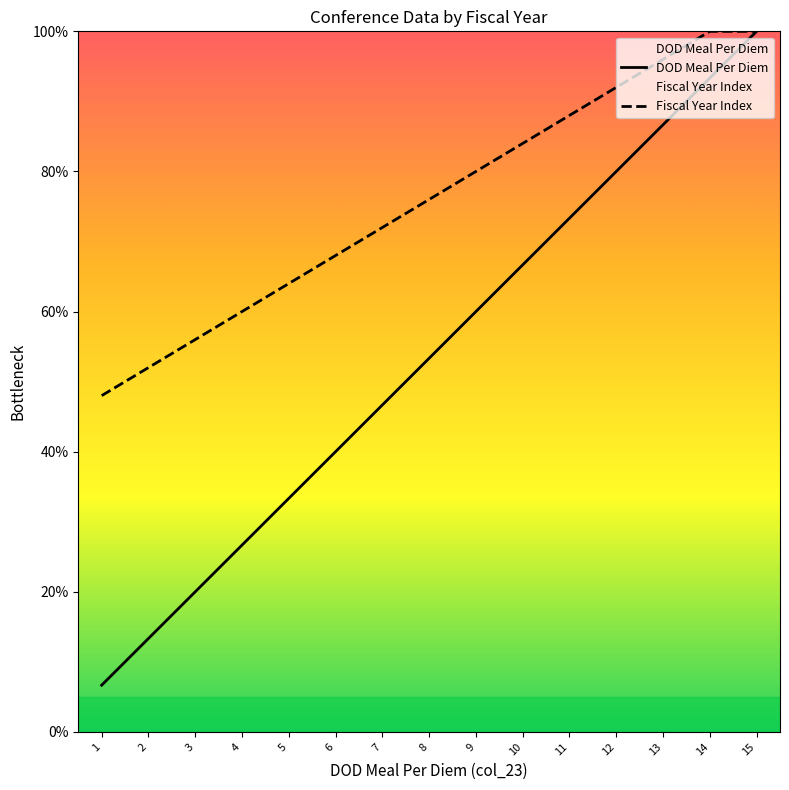

Which series has the largest total across all categories?

Fiscal Year Index